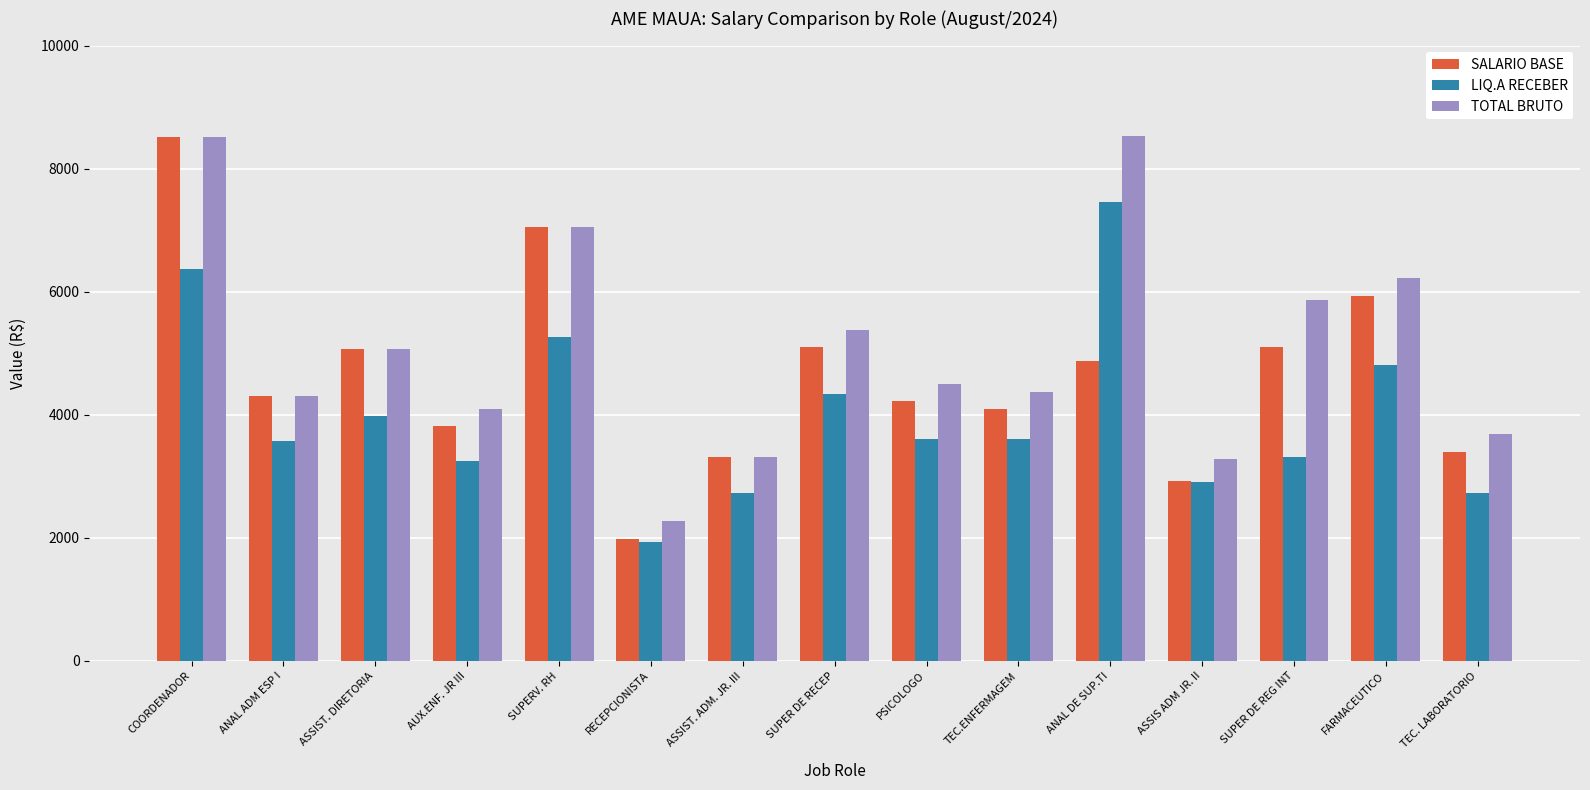

Which category has the lowest value across all series?

RECEPCIONISTA